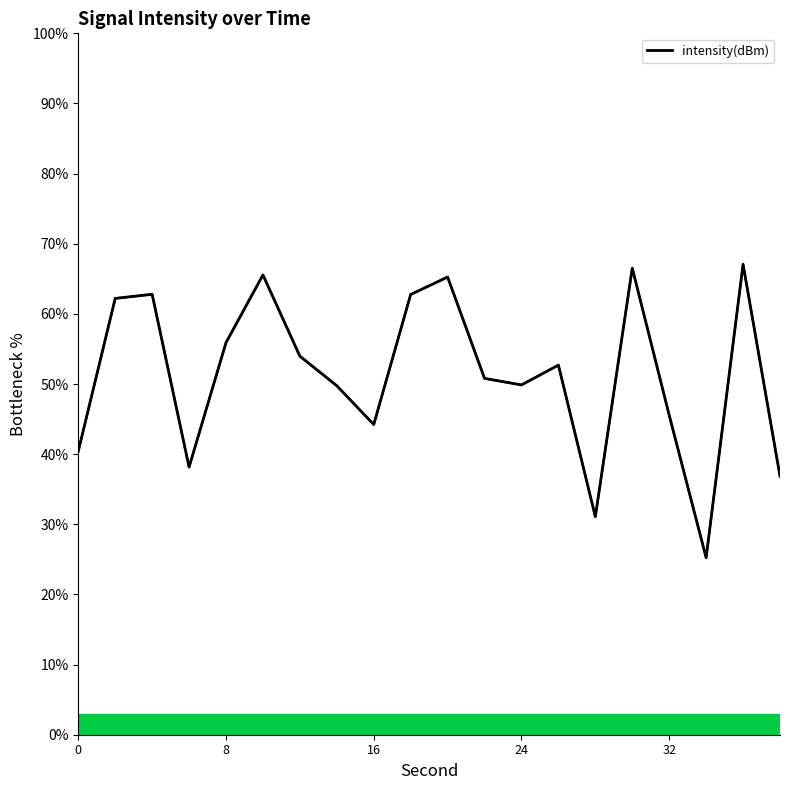

Is this an area chart (filled region under the line)?

No